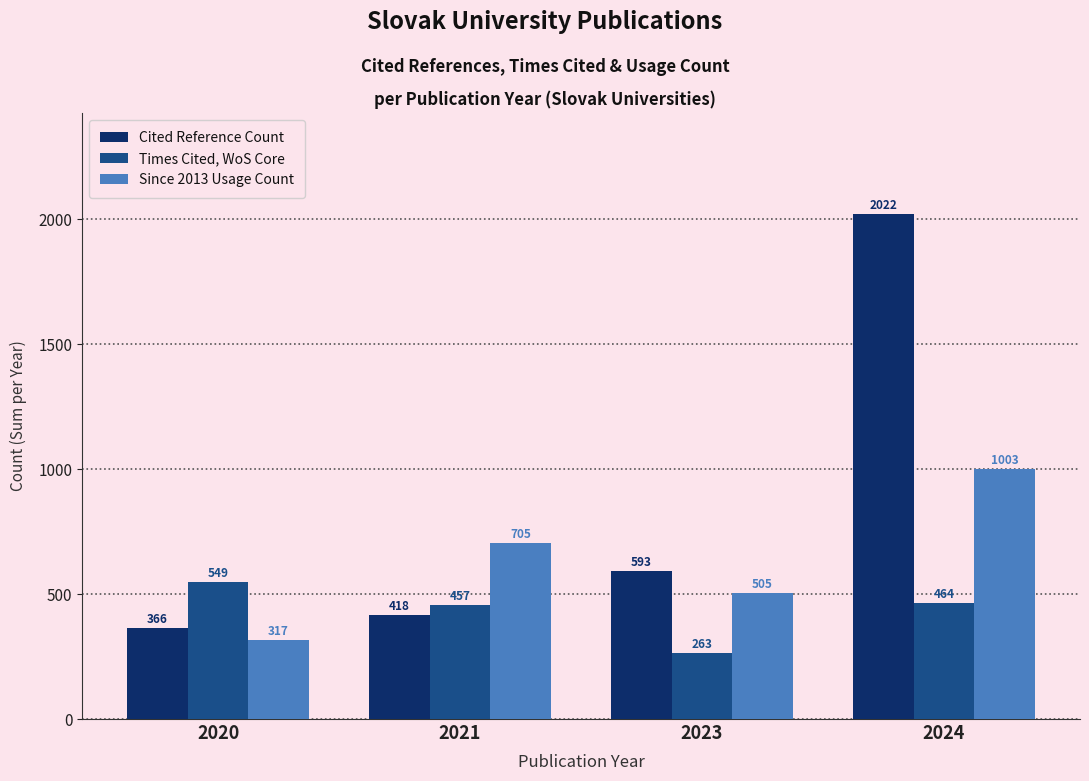

At which category is the sum across all series the highest?

2024